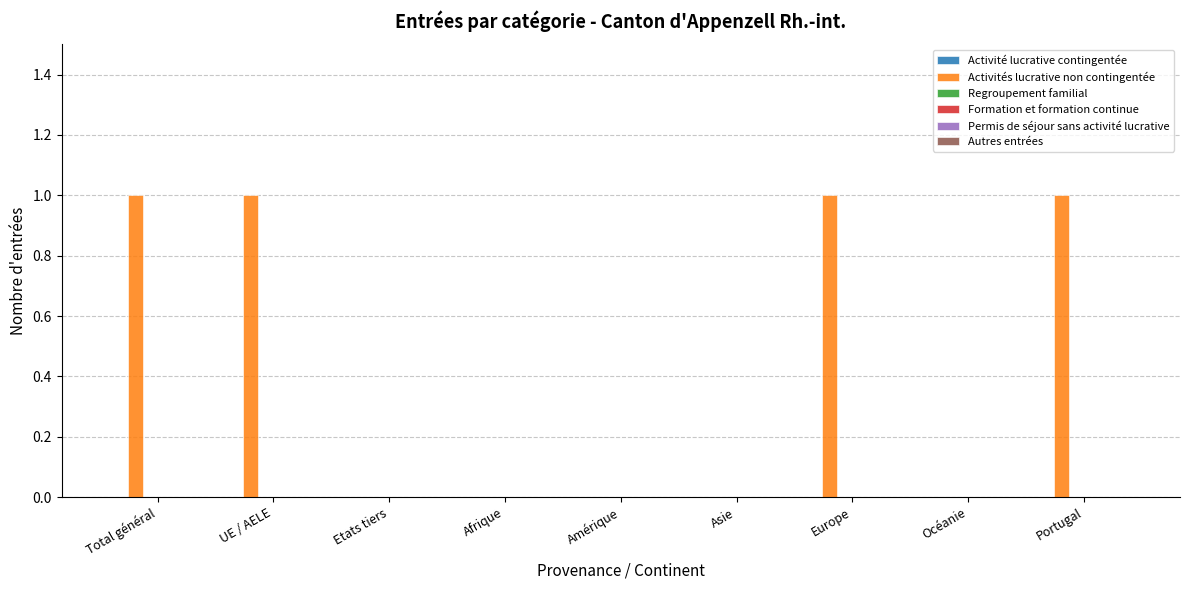

What is the sum of all values?

4